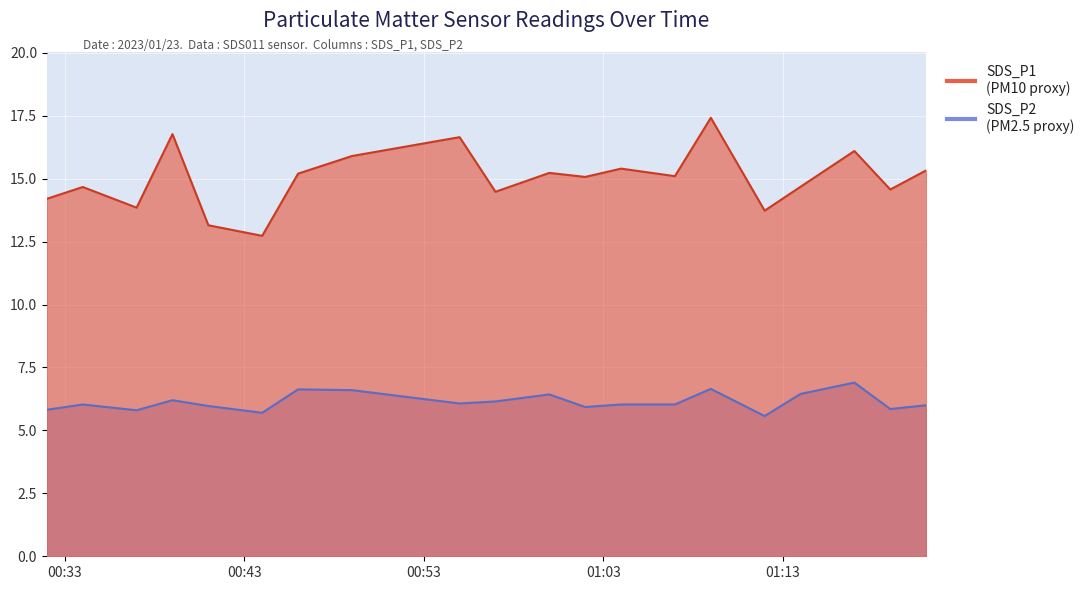

Reading left to right, extract all data points from this chart.

SDS_P1: 2023/01/23 00:32=14.2	2023/01/23 00:34=14.7	2023/01/23 00:37=13.8	2023/01/23 00:39=16.8	2023/01/23 00:41=13.2	2023/01/23 00:44=12.7	2023/01/23 00:46=15.2	2023/01/23 00:49=15.9	2023/01/23 00:55=16.6	2023/01/23 00:57=14.5	2023/01/23 01:00=15.2	2023/01/23 01:02=15.1	2023/01/23 01:04=15.4	2023/01/23 01:07=15.1	2023/01/23 01:09=17.4	2023/01/23 01:12=13.7	2023/01/23 01:14=14.7	2023/01/23 01:17=16.1	2023/01/23 01:19=14.6	2023/01/23 01:21=15.3
SDS_P2: 2023/01/23 00:32=5.8	2023/01/23 00:34=6.0	2023/01/23 00:37=5.8	2023/01/23 00:39=6.2	2023/01/23 00:41=6.0	2023/01/23 00:44=5.7	2023/01/23 00:46=6.6	2023/01/23 00:49=6.6	2023/01/23 00:55=6.1	2023/01/23 00:57=6.2	2023/01/23 01:00=6.4	2023/01/23 01:02=5.9	2023/01/23 01:04=6.0	2023/01/23 01:07=6.0	2023/01/23 01:09=6.7	2023/01/23 01:12=5.6	2023/01/23 01:14=6.5	2023/01/23 01:17=6.9	2023/01/23 01:19=5.8	2023/01/23 01:21=6.0